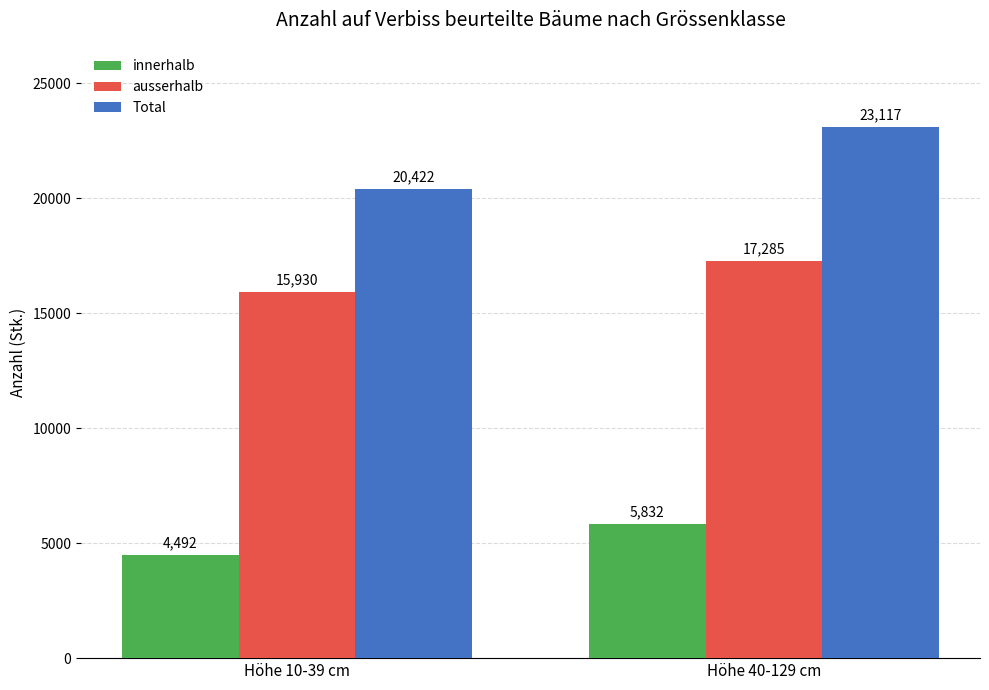

Which series has the largest total across all categories?

Total